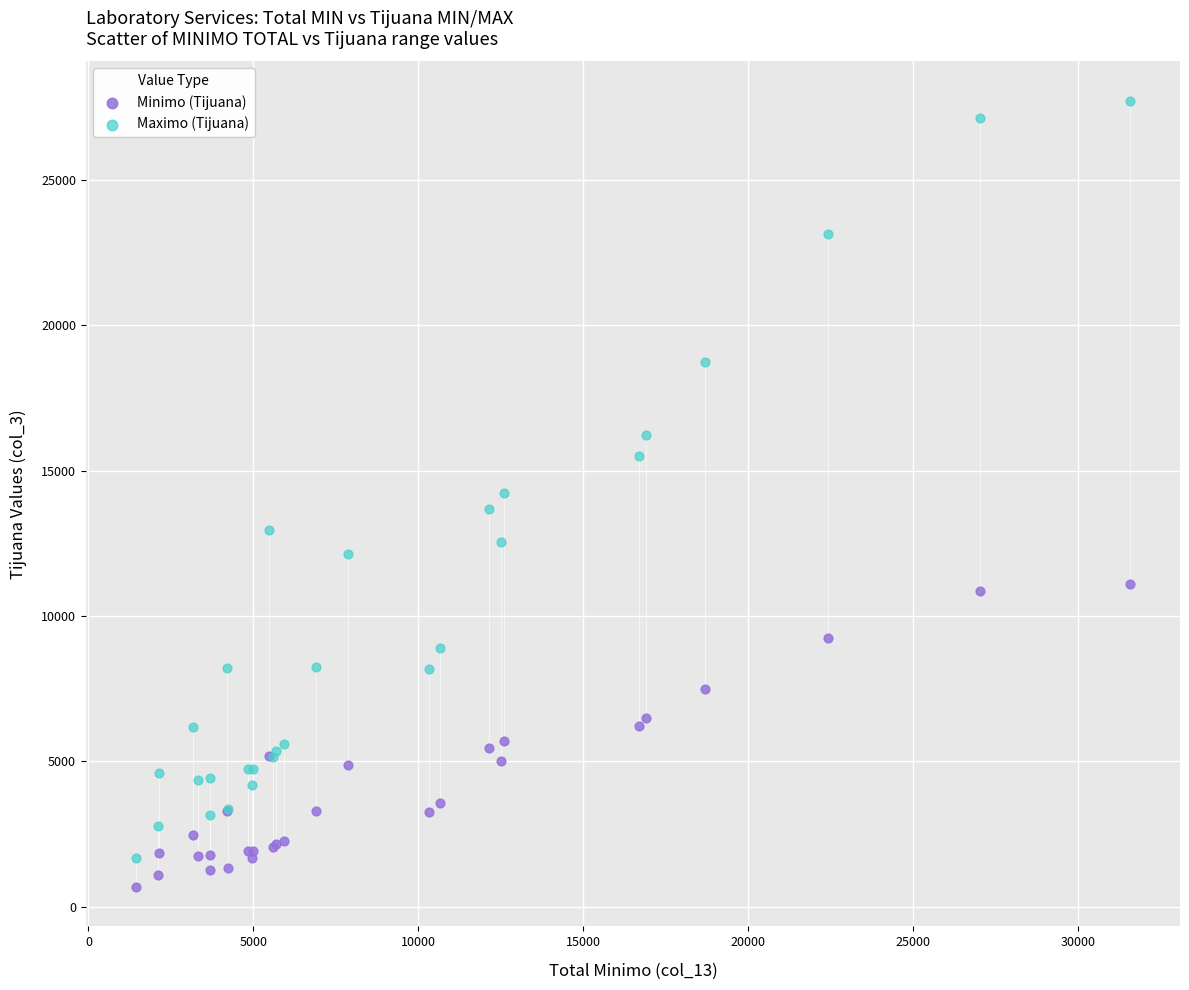

Which series has the largest Y range (max minus min)?

Maximo (Tijuana)